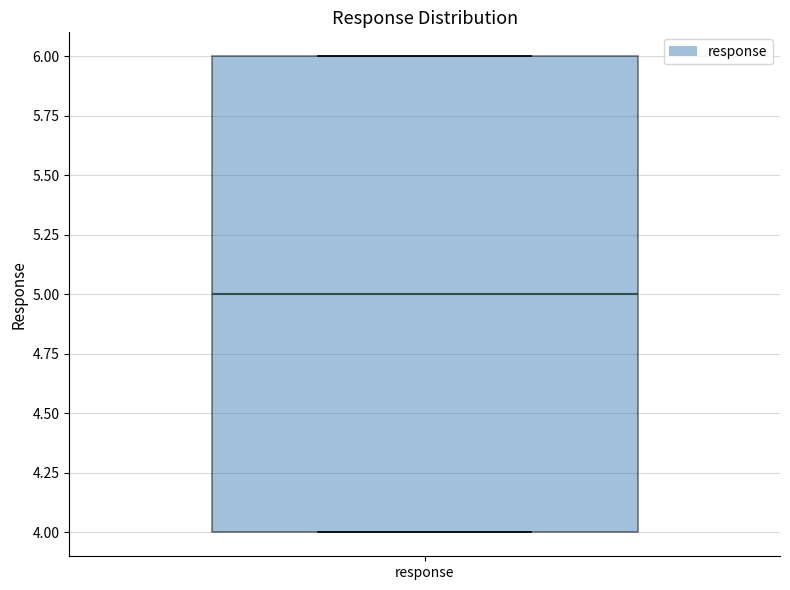

Where is the upper edge of the box for response on the y-axis? The values are not printed on the chart, so give them approximately, as read against the axis.

6